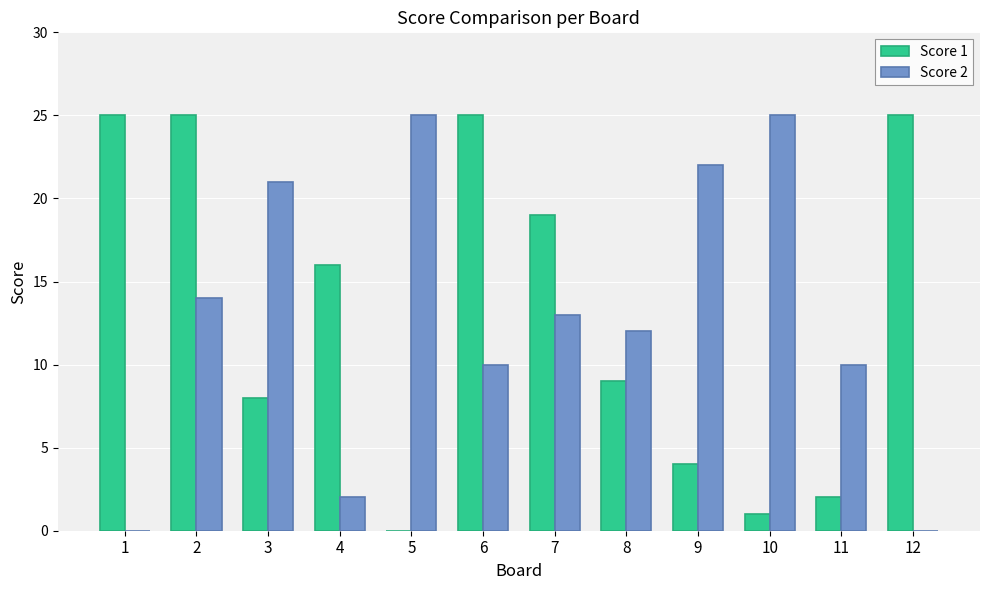

How many positive values does the Score 1 series have?

11